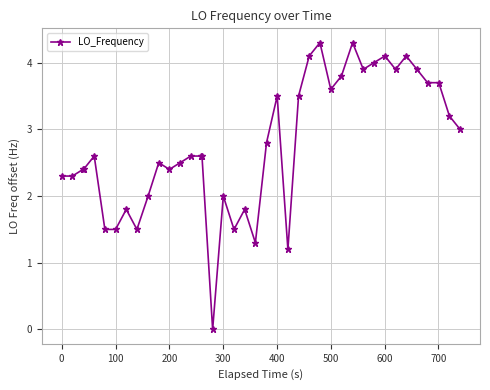

What is the difference between the maximum and minimum values?

4.3